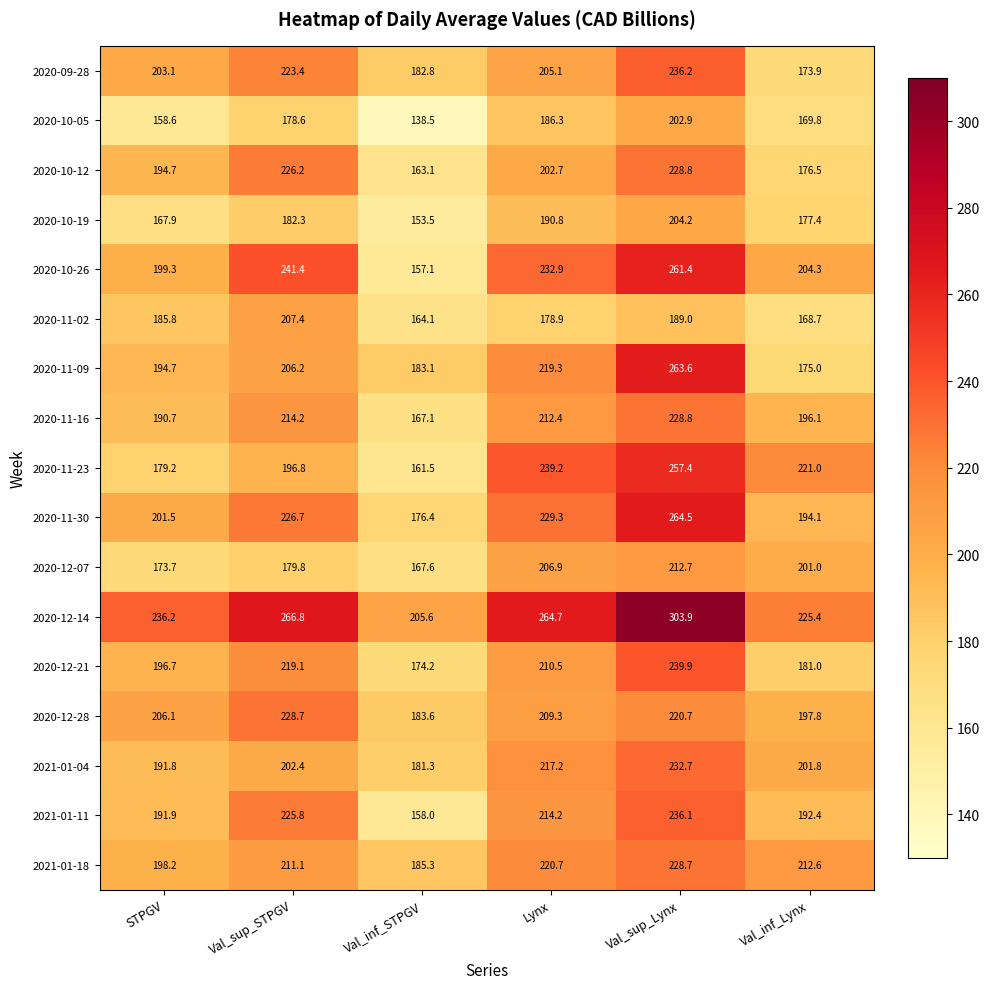

At how many categories does at least one series exceed 243?

3